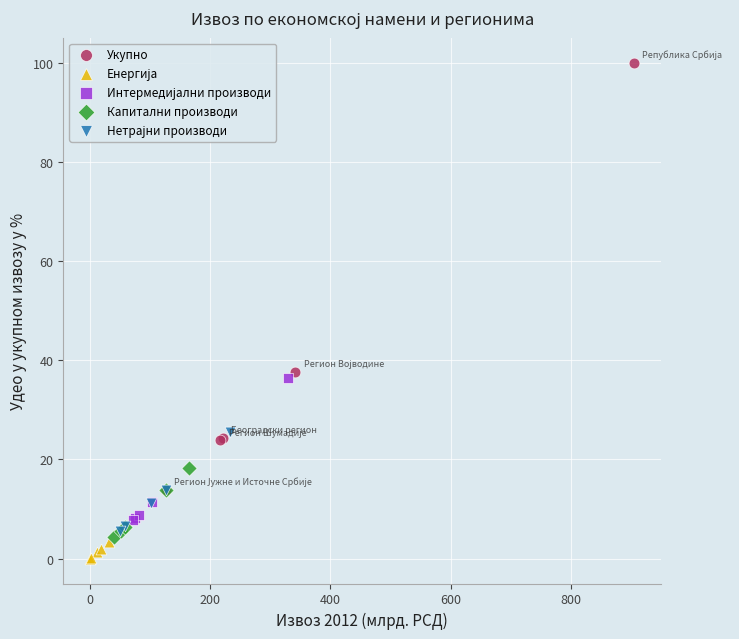

Which series has the largest Y range (max minus min)?

Укупно